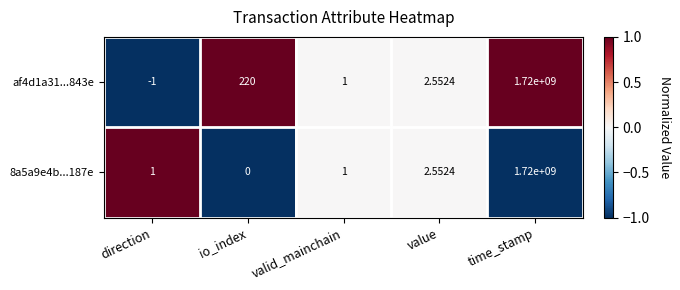

At which category is the sum across all series the highest?

time_stamp